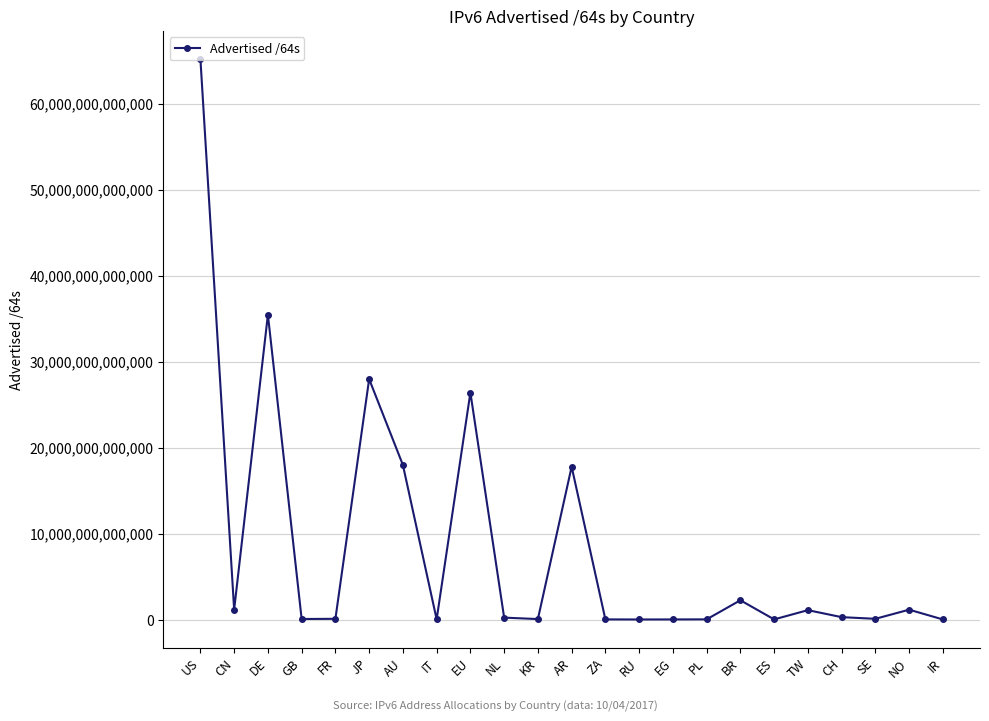

True or false: the data shows 8589934592 at IR.

True